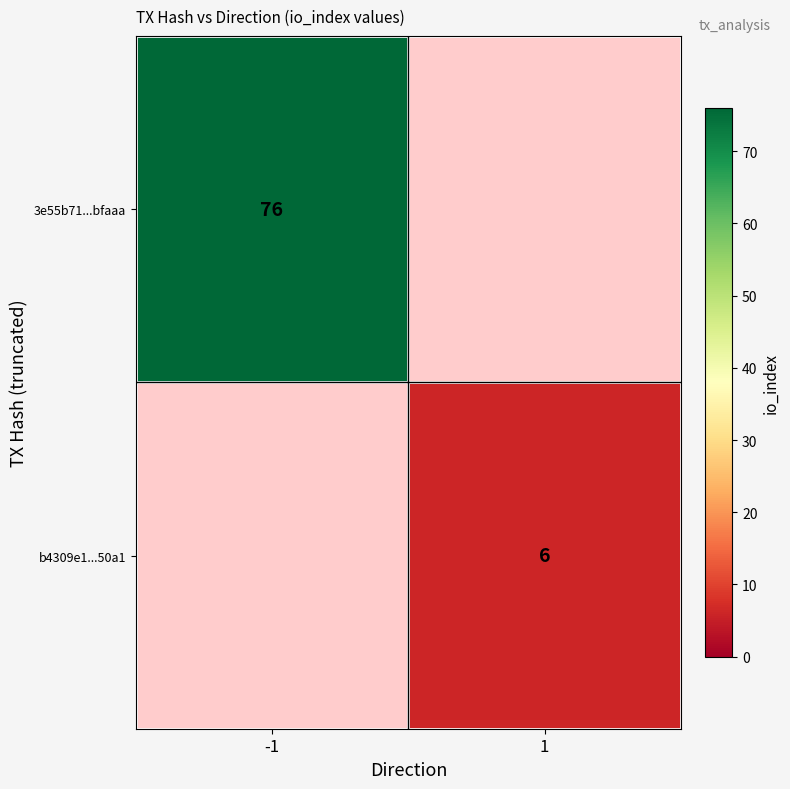

Which category has the lowest value across all series?

1